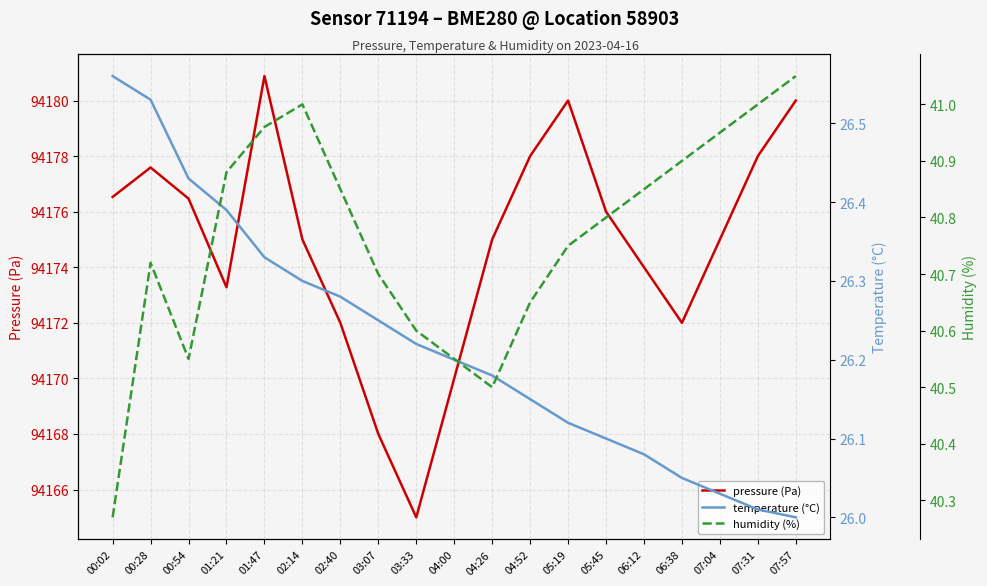

Between 00:28 and 07:57, which series saw the biggest shift?

pressure (Pa)